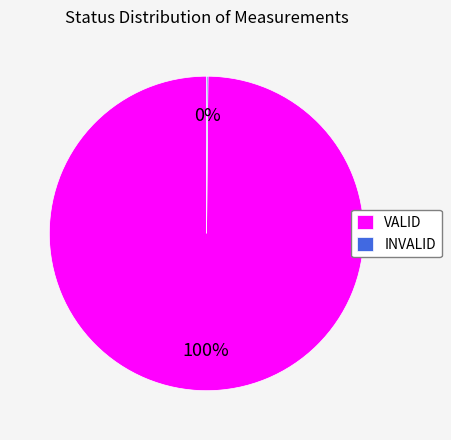

Which category has the biggest portion of the pie?

VALID